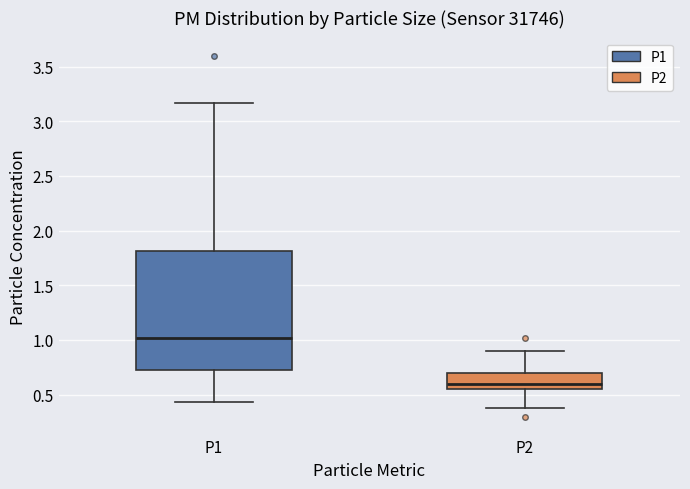

Reading left to right, transcribe this box plot: for each box, give where its median line is, the range the box spans, and where its two whiskers end, as read against the y-axis. The values are not printed on the chart, so give them approximately, as read against the axis.

P1: median 1.00, box 0.75 to 1.80, whiskers 0.45 to 3.15
P2: median 0.60, box 0.55 to 0.70, whiskers 0.40 to 0.90